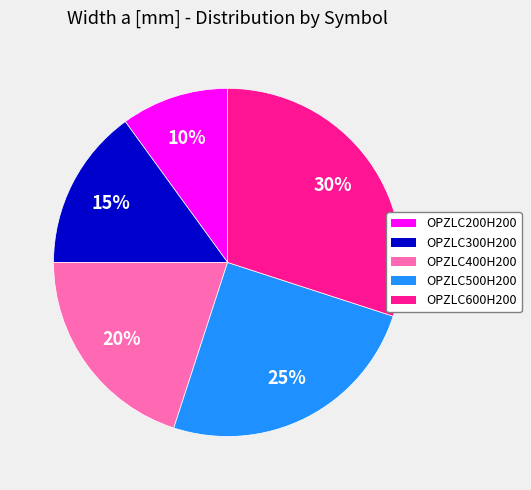

To the nearest percent, what percentage of the pie is OPZLC200H200?

10%